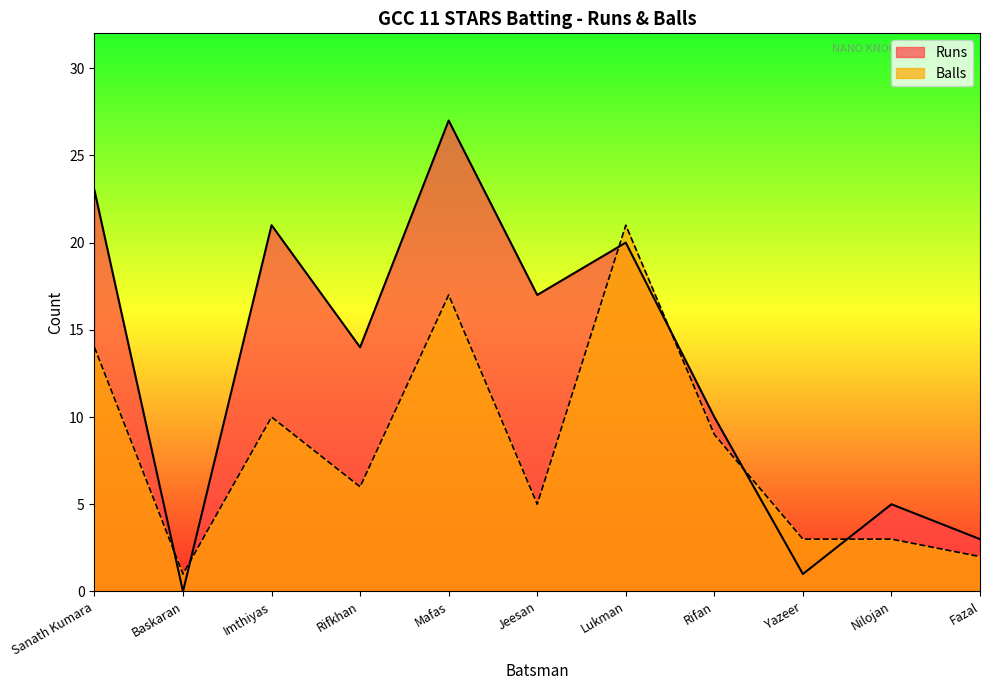

Which series has the largest range (max minus min)?

Runs